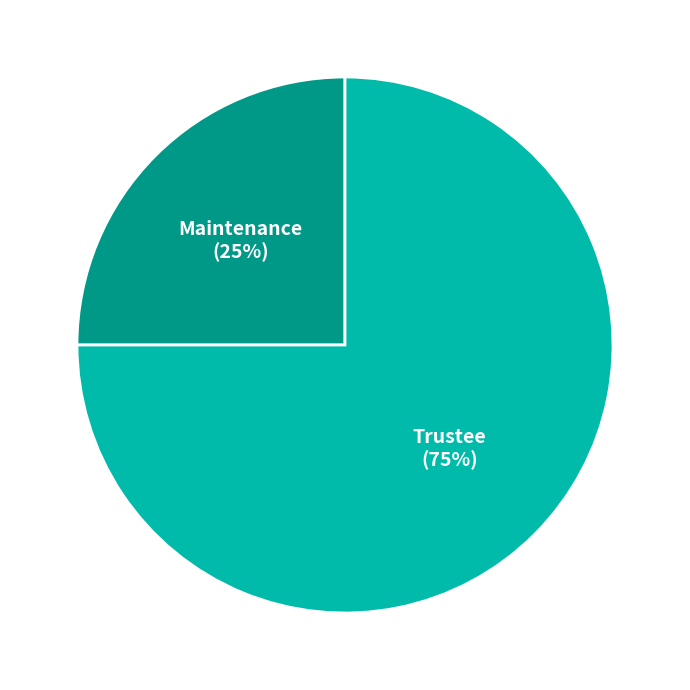

To the nearest percent, what is the difference between the largest and smallest slice percentages?

50%